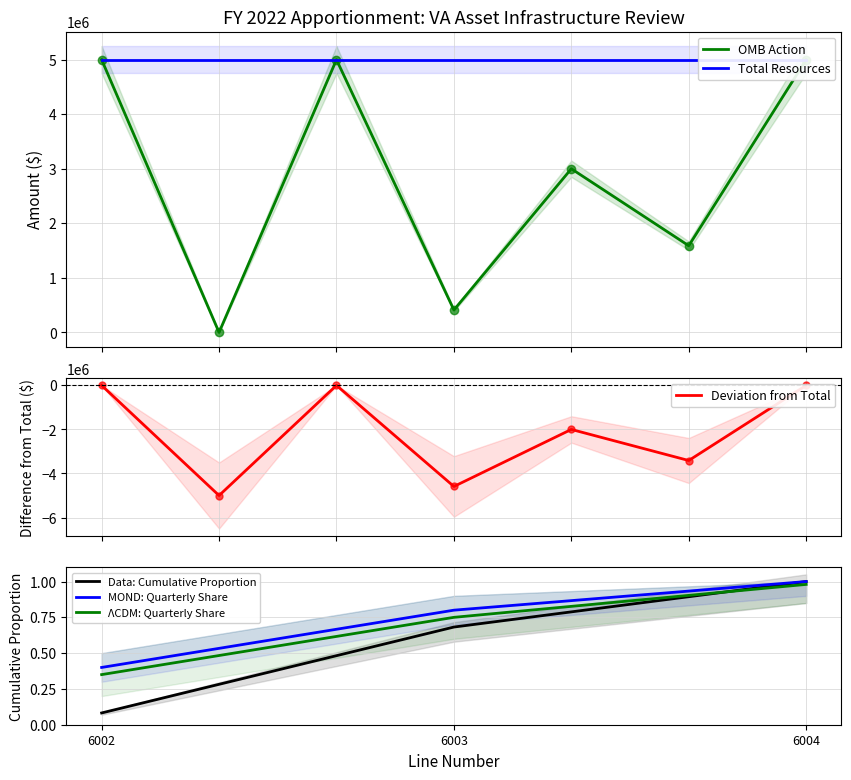

Where is the data nearest to the value 2500000?

6003